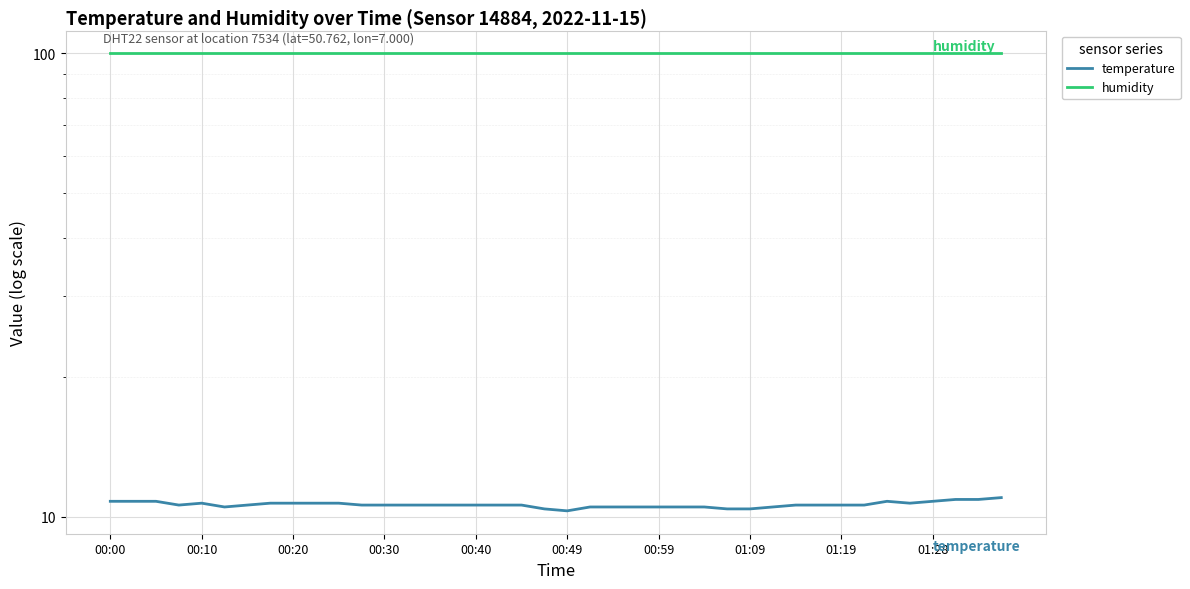

True or false: temperature has more than 0 points higher than both neighbors.

True